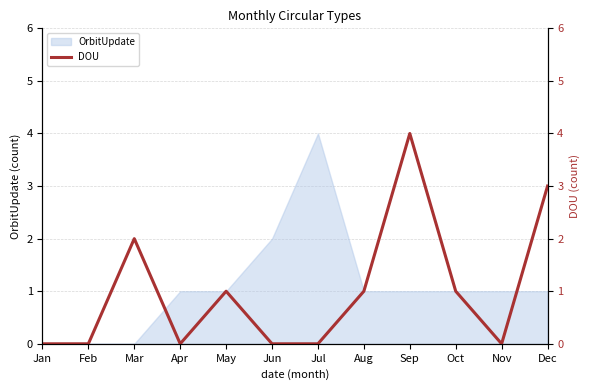

At which label is the value closest to 2?

Mar